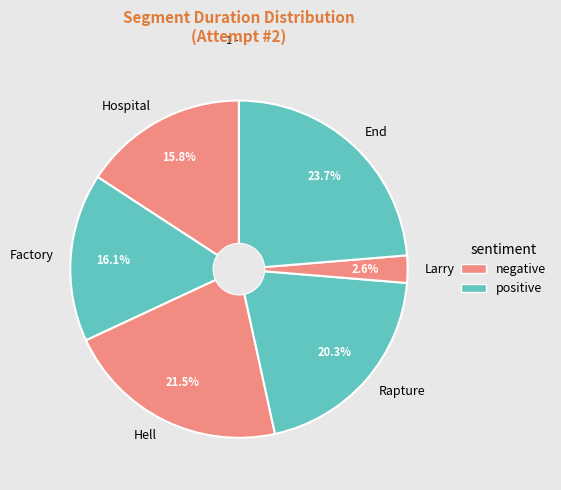

Does any single category account for the majority?

No